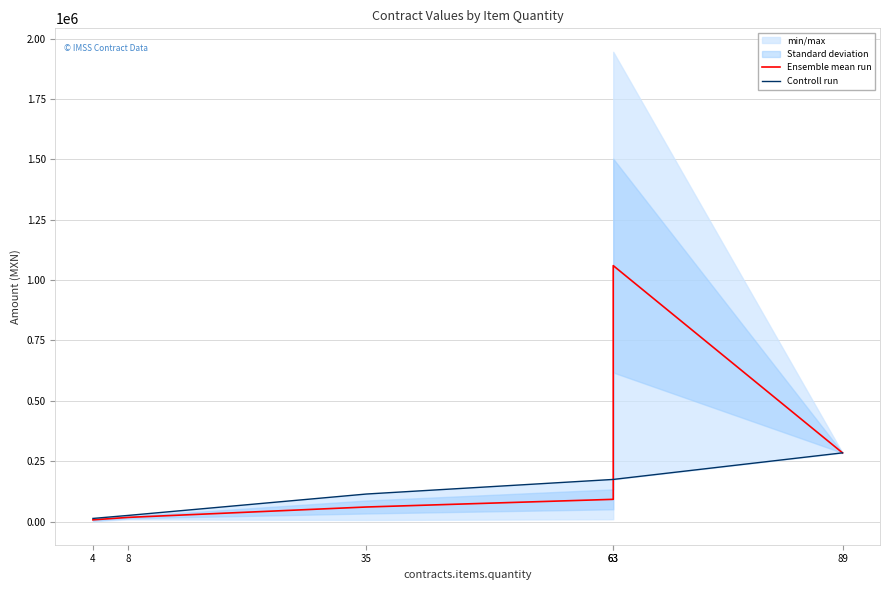

List the series in order of their peak value, highest first.

Ensemble mean run, Controll run